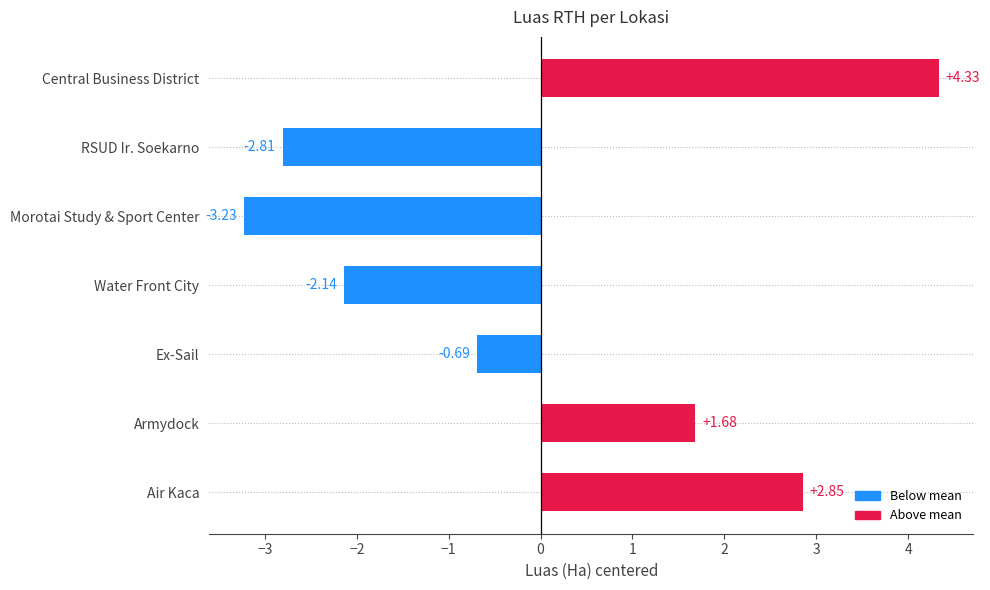

Rank the categories by value from lowest to highest.

Morotai Study & Sport Center, RSUD Ir. Soekarno, Water Front City, Ex-Sail, Armydock, Air Kaca, Central Business District